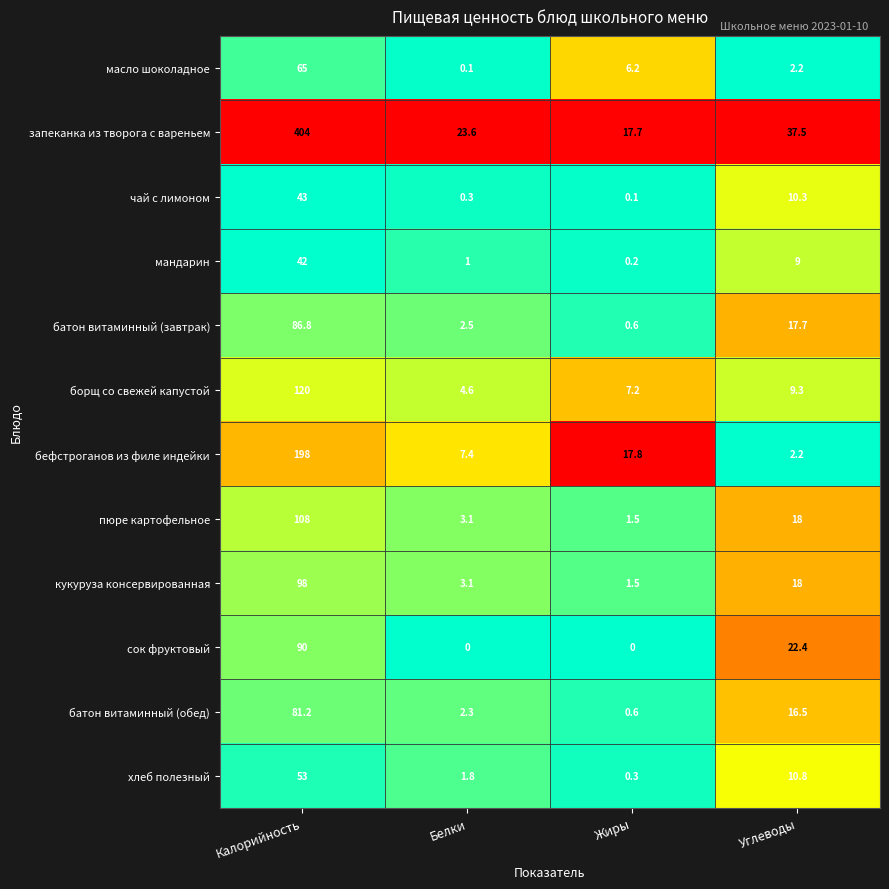

The value of мандарин at Белки is 1.0. True or false?

True